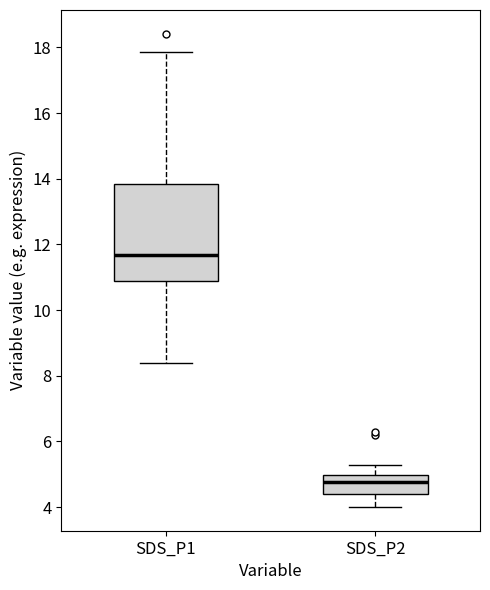

Which box is the tallest, from its lower edge to its upper edge?

SDS_P1